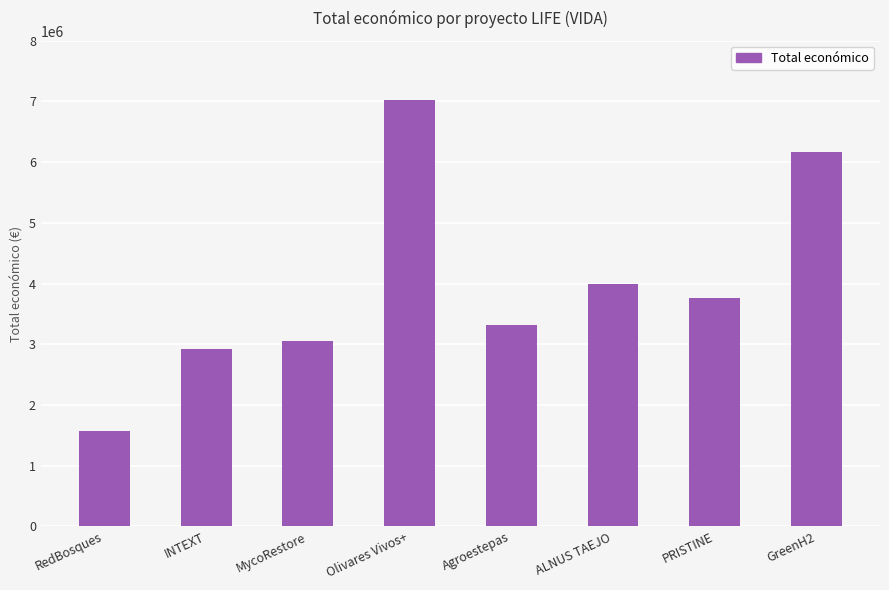

What is the sum of the values at Olivares Vivos+ and Agroestepas?

10347242